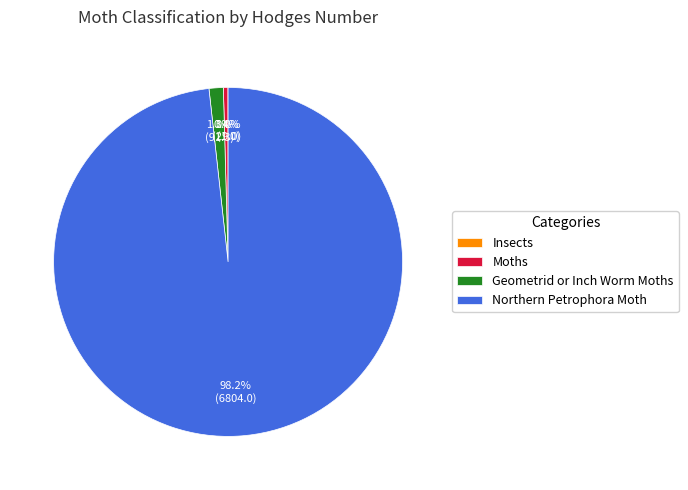

Which slice represents more than half of the pie?

Northern Petrophora Moth